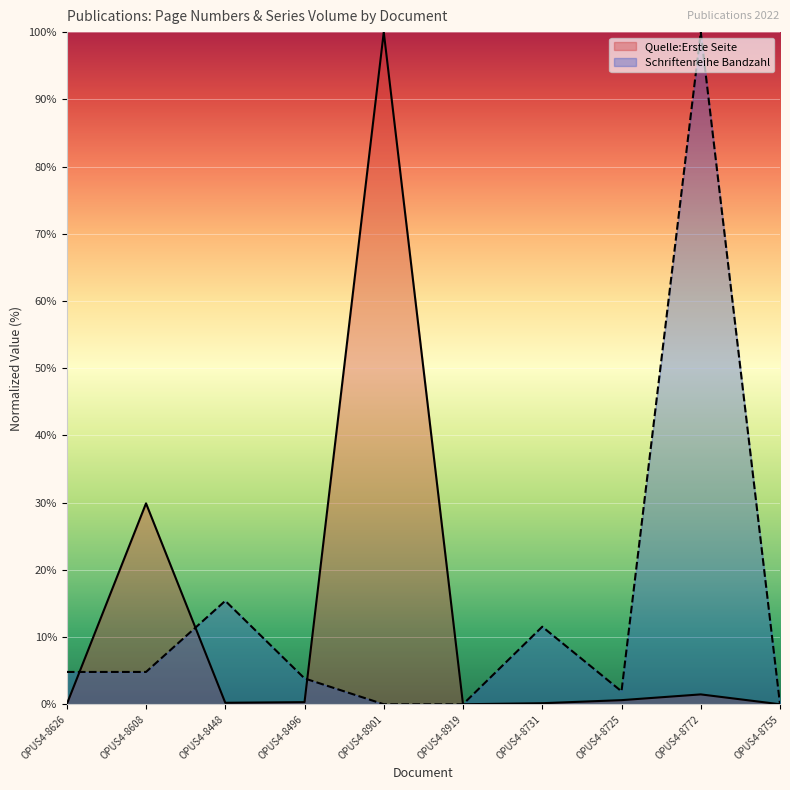

What is the difference between the Quelle:Erste Seite values at OPUS4-8919 and OPUS4-8901?

100.0